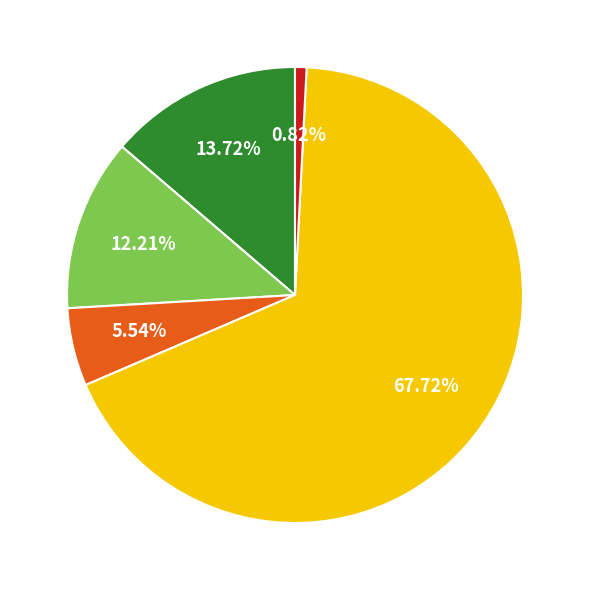

Is there any slice that represents more than half of the pie?

Yes